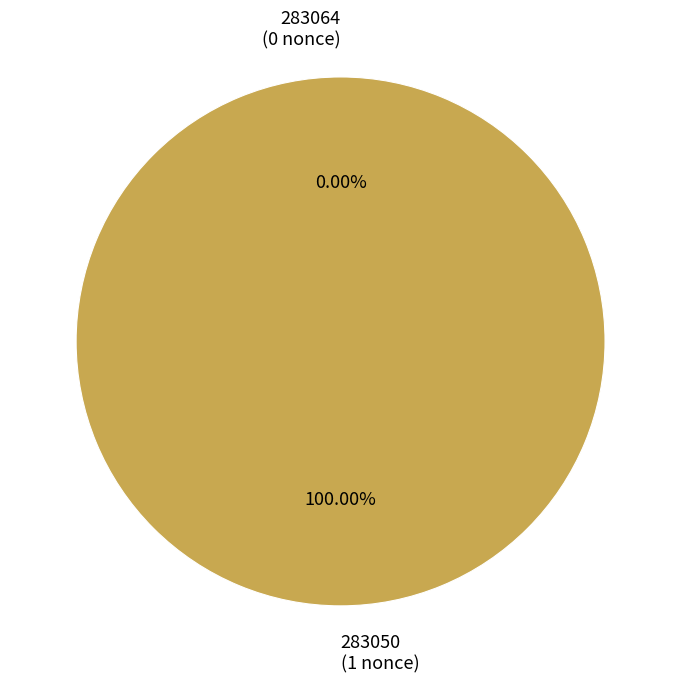

What is the largest slice in the pie chart?

283050